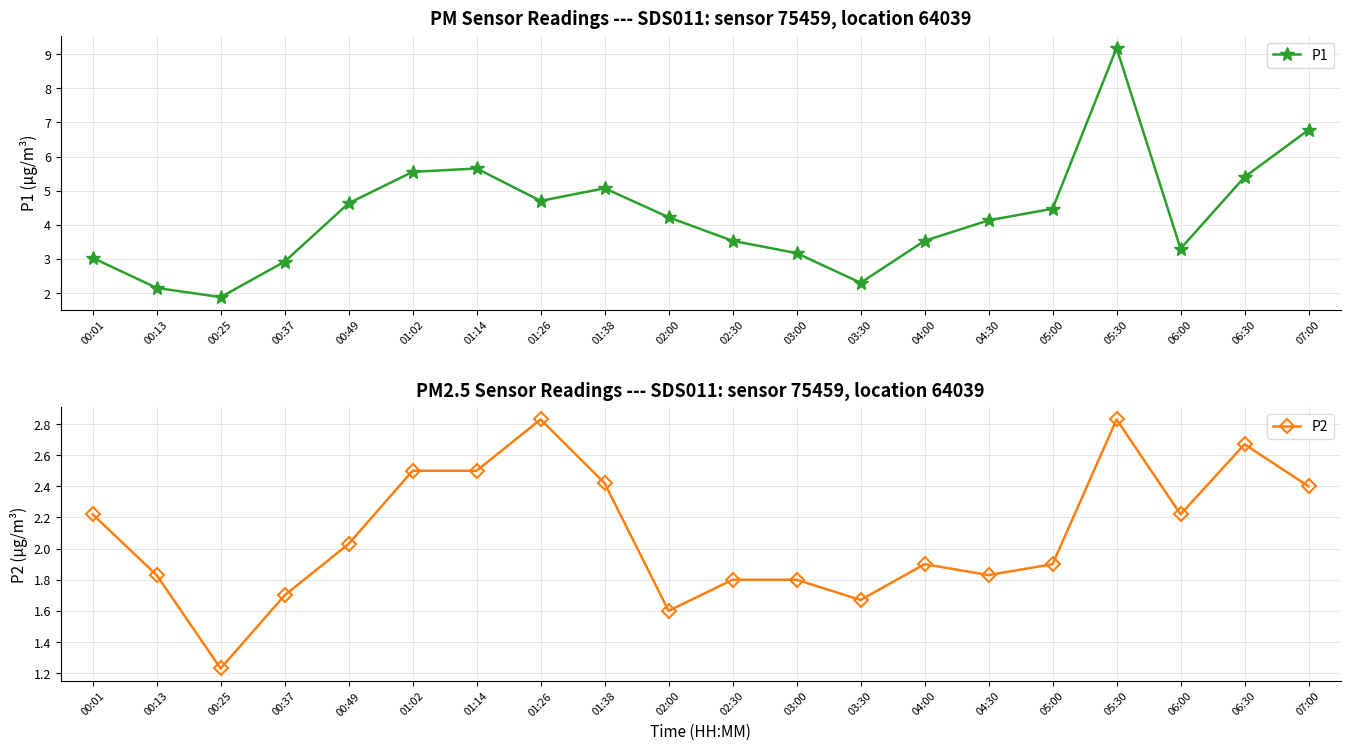

Reading left to right, list all the values displayed in this chart.

P1: 3.0	2.1	1.9	2.9	4.6	5.5	5.7	4.7	5.1	4.2	3.5	3.2	2.3	3.5	4.1	4.5	9.2	3.3	5.4	6.8
P2: 2.2	1.8	1.2	1.7	2.0	2.5	2.5	2.8	2.4	1.6	1.8	1.8	1.7	1.9	1.8	1.9	2.8	2.2	2.7	2.4